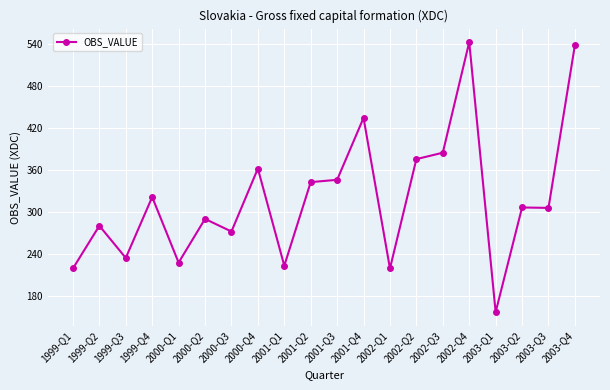

What position from the left is 2002-Q1?

13